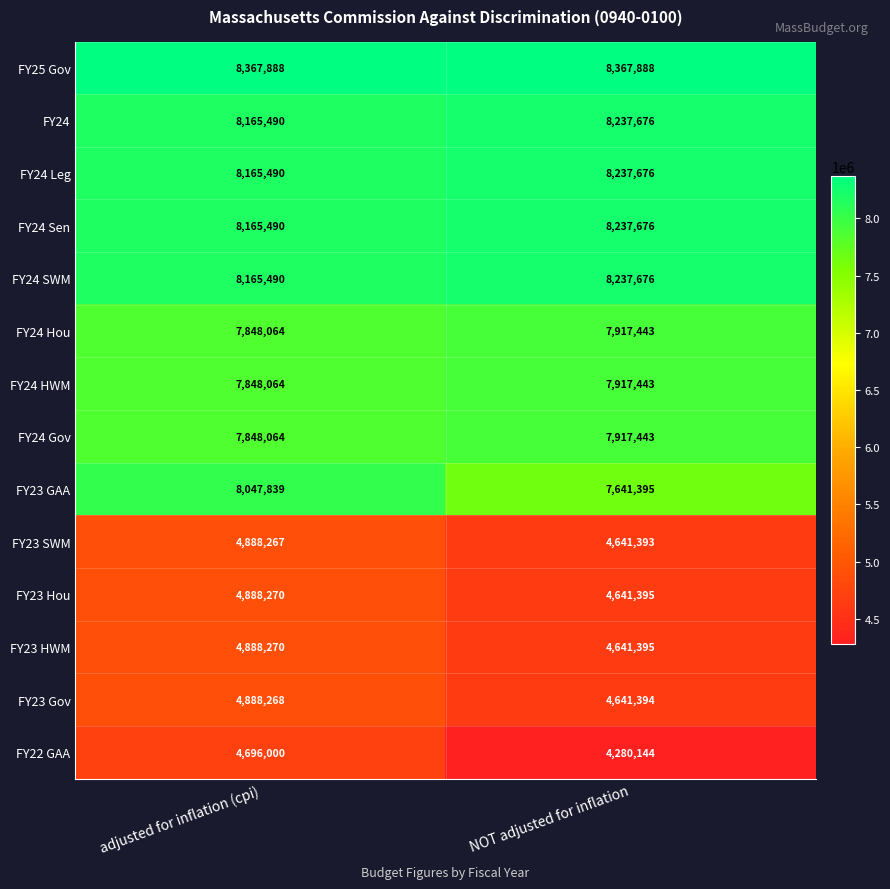

Count the number of categories in the chart.

2